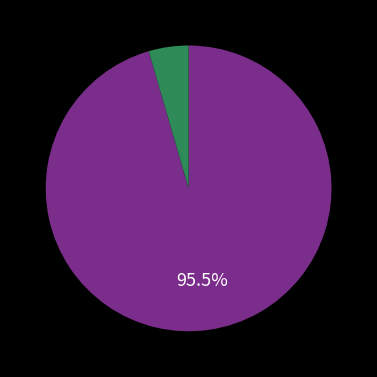

Is there any slice that represents more than half of the pie?

Yes